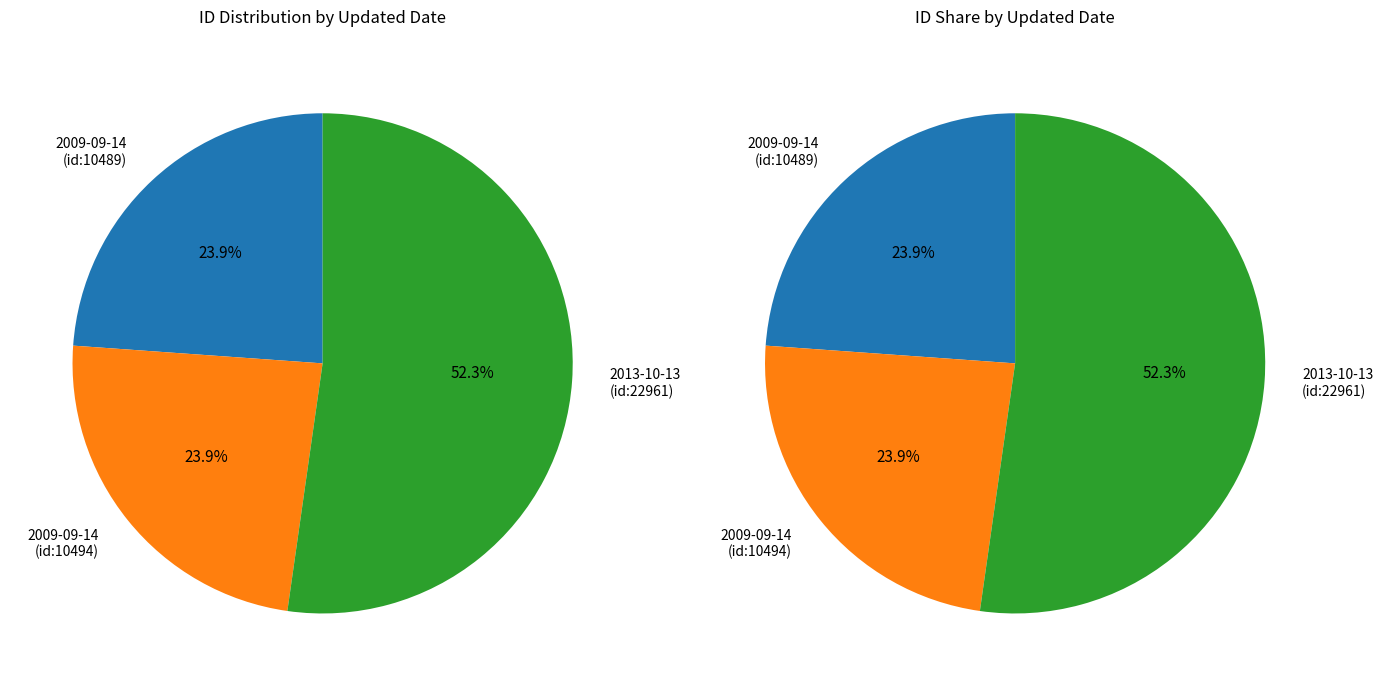

To the nearest percent, what is the average slice percentage?

33%